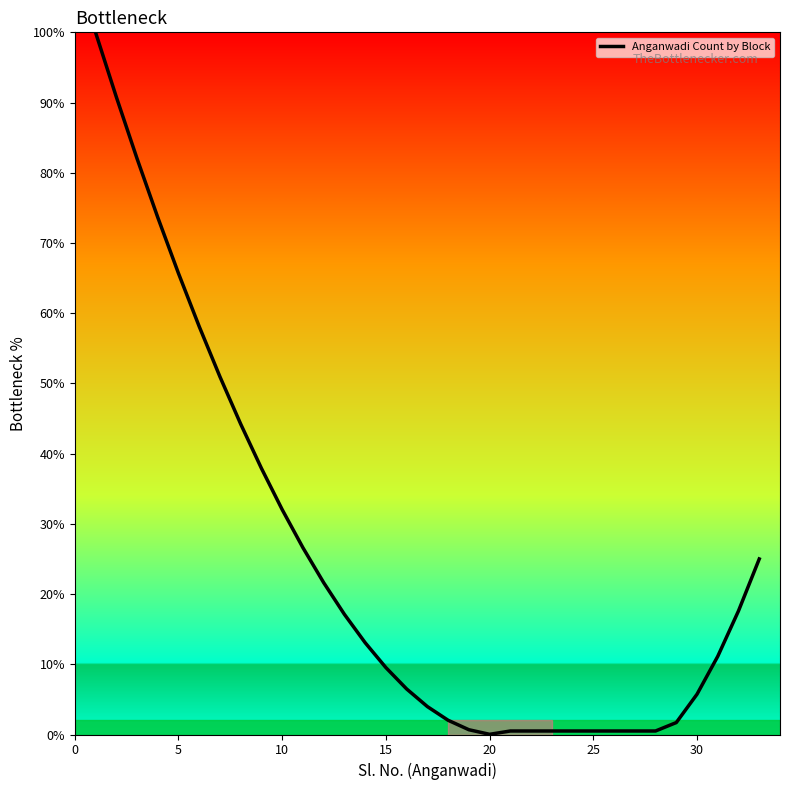

What is the difference between the maximum and minimum values?

100.0